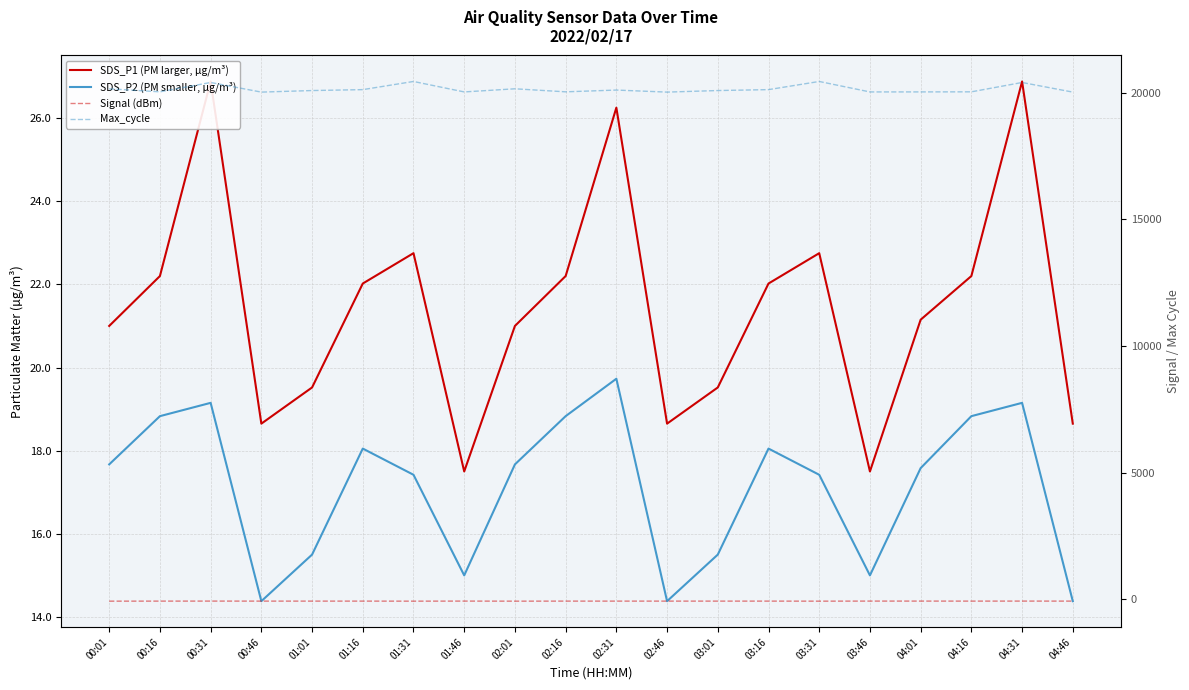

Where is the first local maximum for SDS_P2 (PM smaller, µg/m³)?

00:31